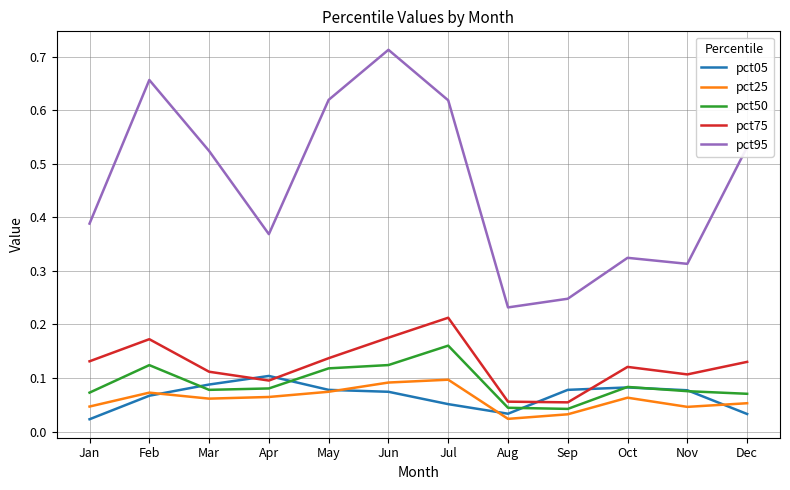

Which series has the largest total across all categories?

pct95